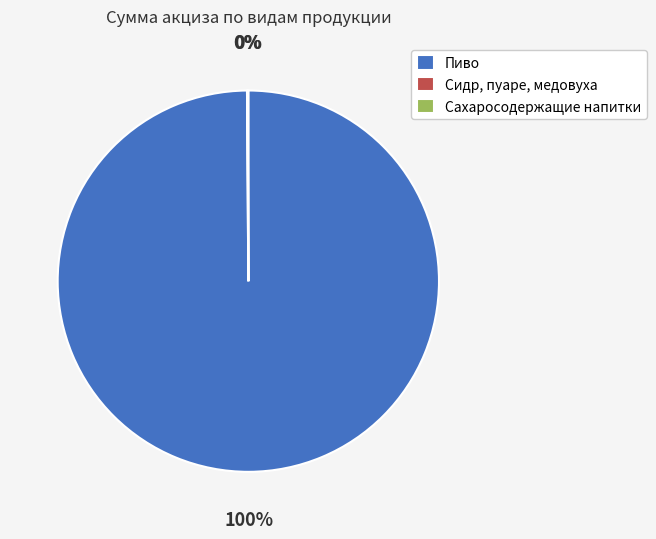

Is there any slice that represents more than half of the pie?

Yes